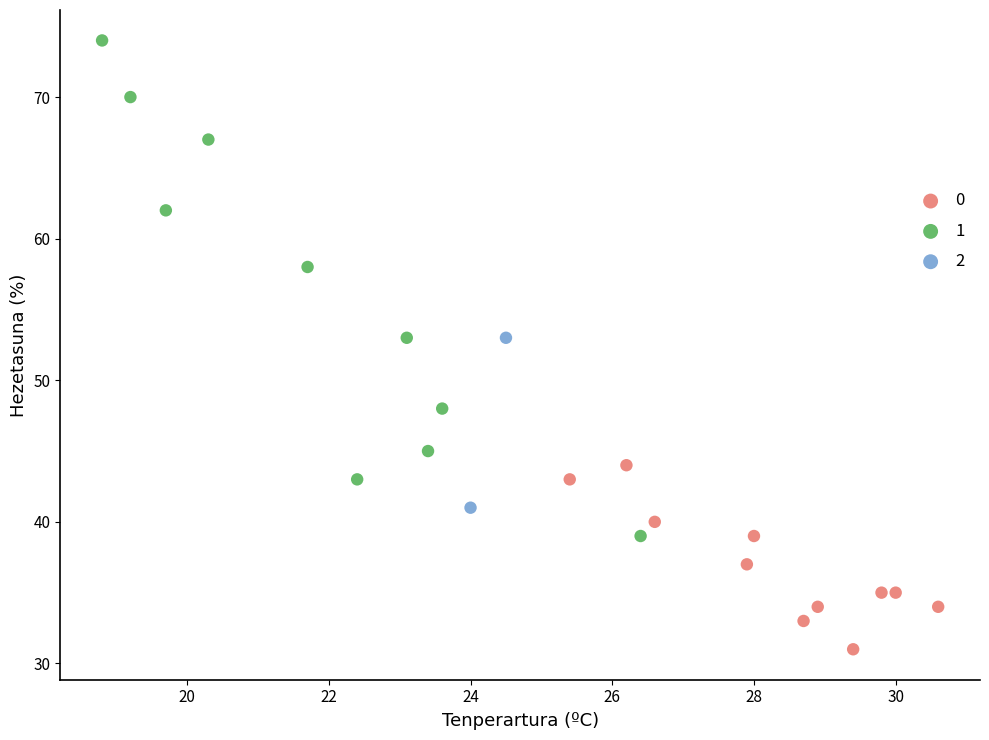

What are all the series names shown in the legend?

0, 1, 2